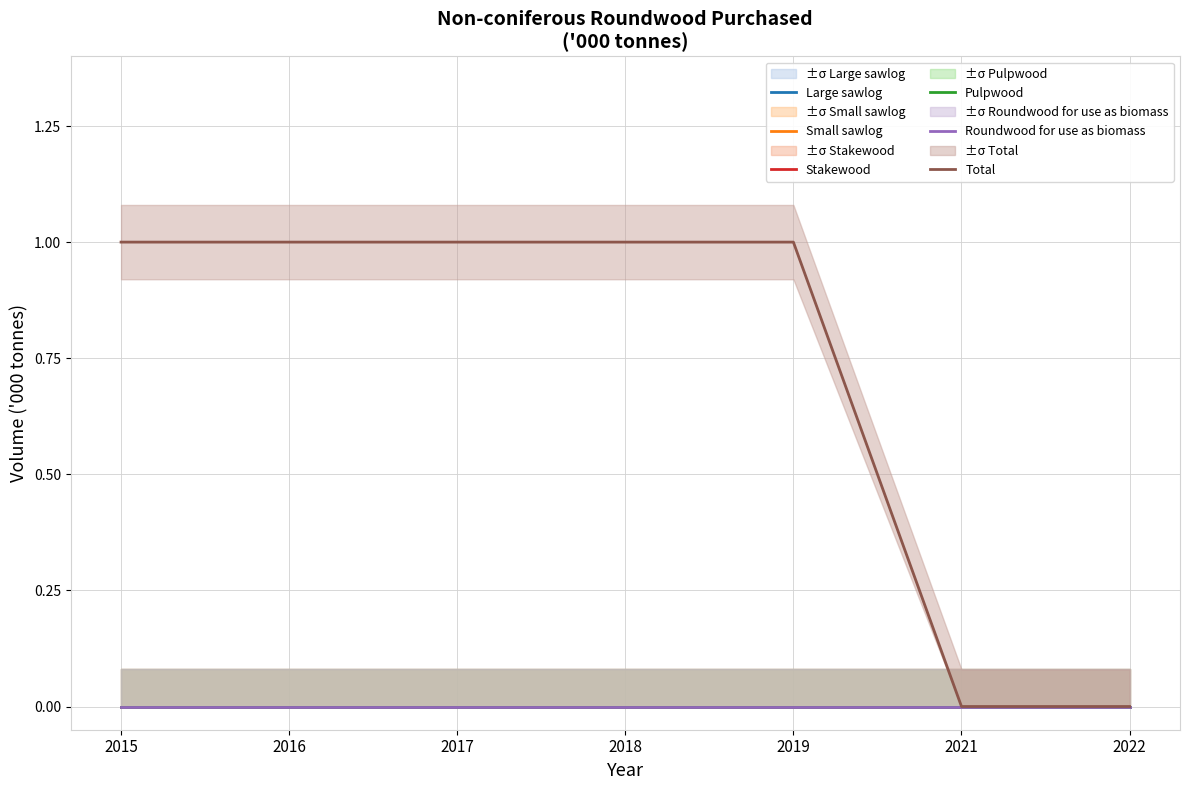

How many lines are shown in the chart?

6